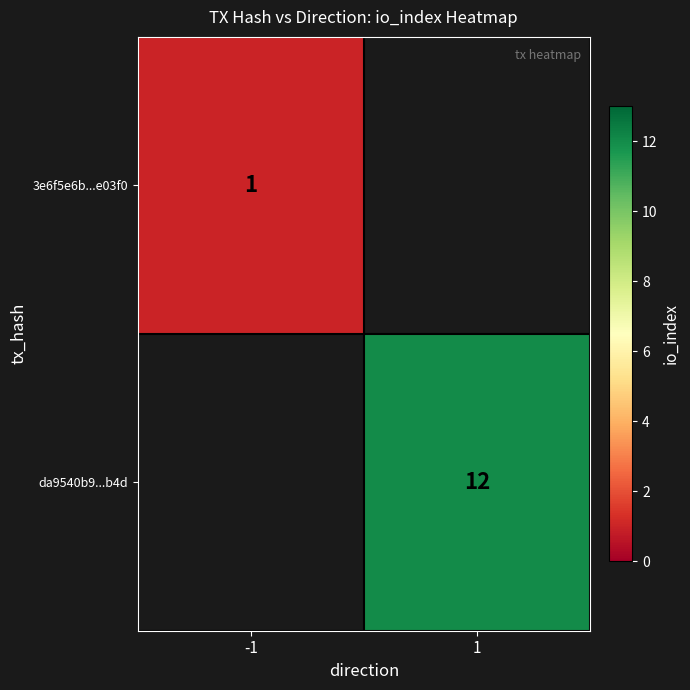

True or false: 3e6f5e6b...e03f0 has a value of 1 at -1.

True